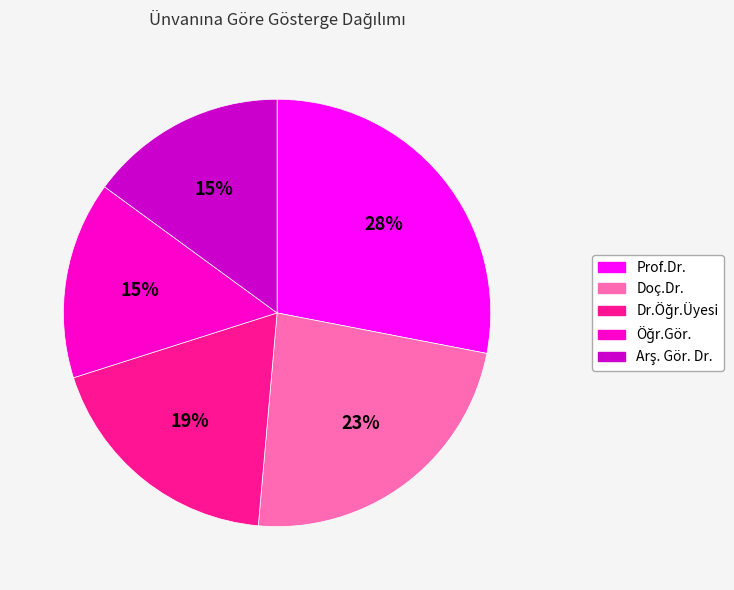

Does Doç.Dr. represent more than half of the total?

No